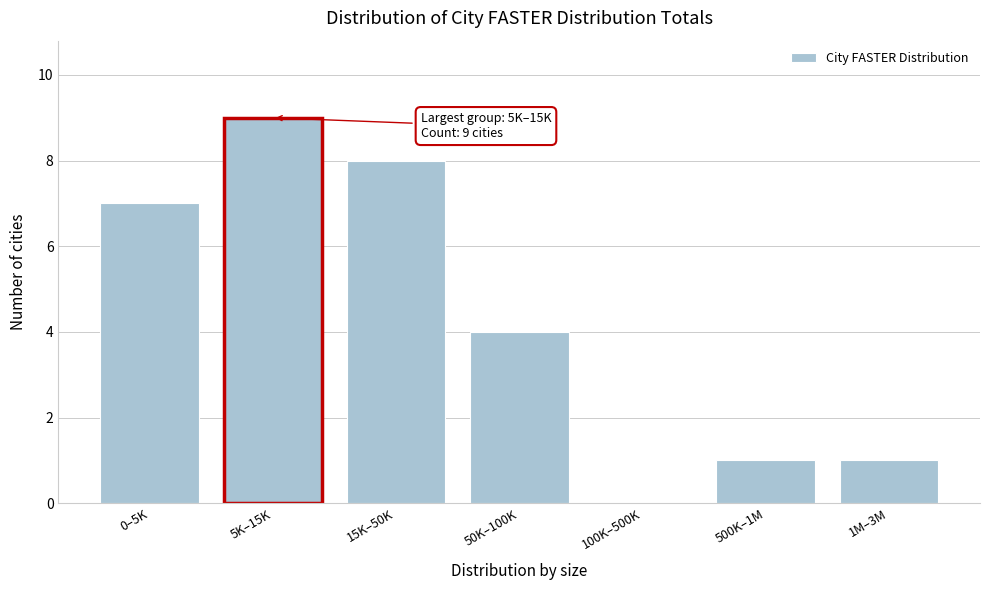

Reading right to left, transcribe all the data shown in this chart.

1M–3M=1	500K–1M=1	100K–500K=0	50K–100K=4	15K–50K=8	5K–15K=9	0–5K=7